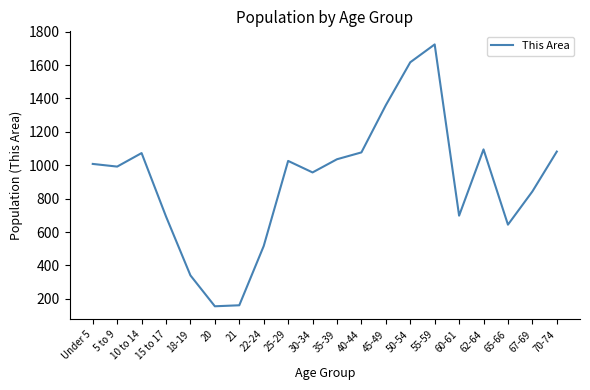

How many lines are shown in the chart?

1